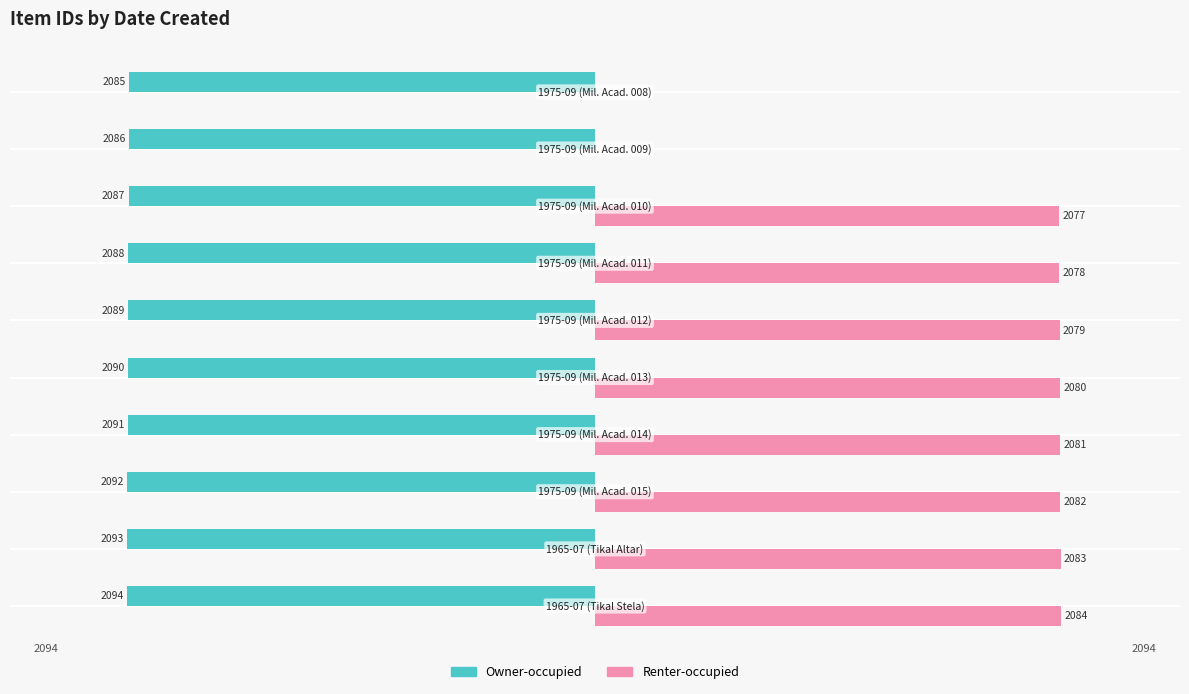

How many Owner-occupied values are between -2092 and -2087?

6